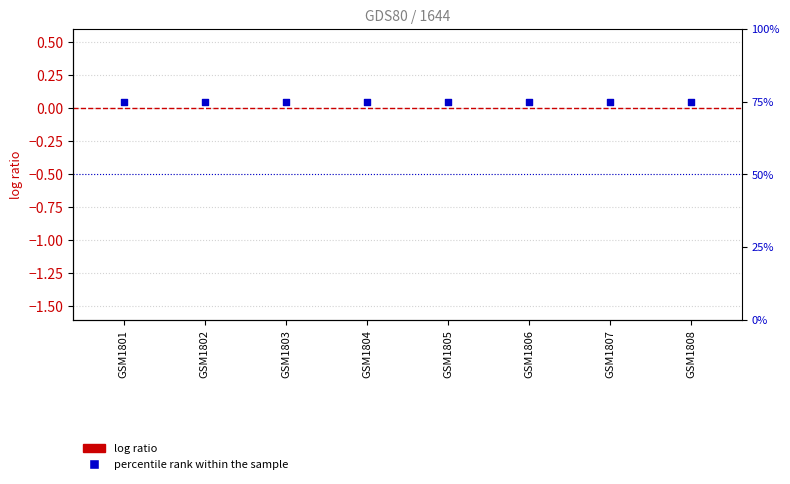

Which series contains the lowest Y value?

log ratio